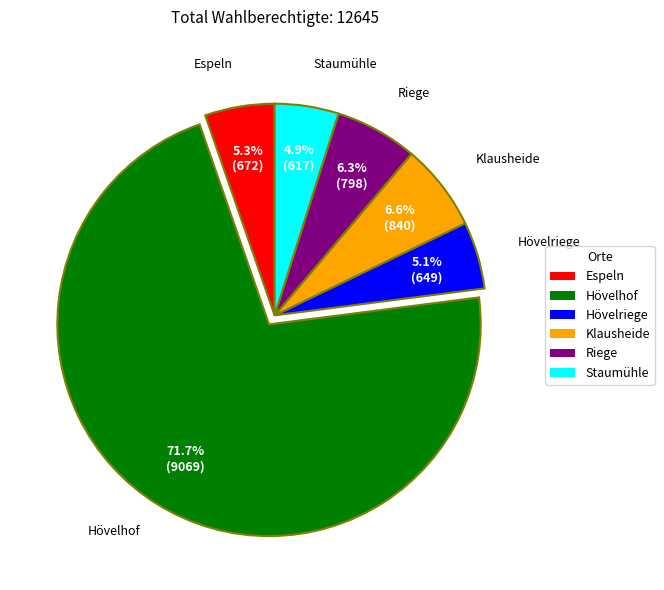

Is Hövelhof the majority of the pie?

Yes